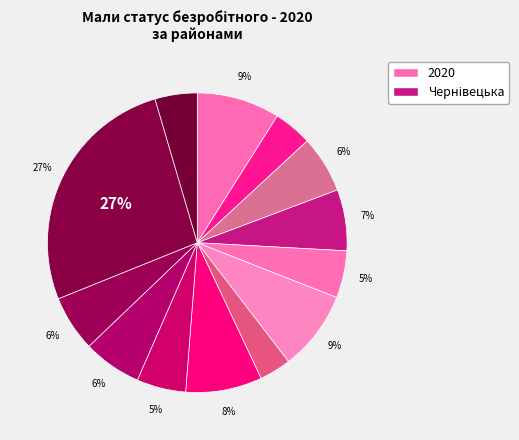

Count the number of slices in the pie.

13